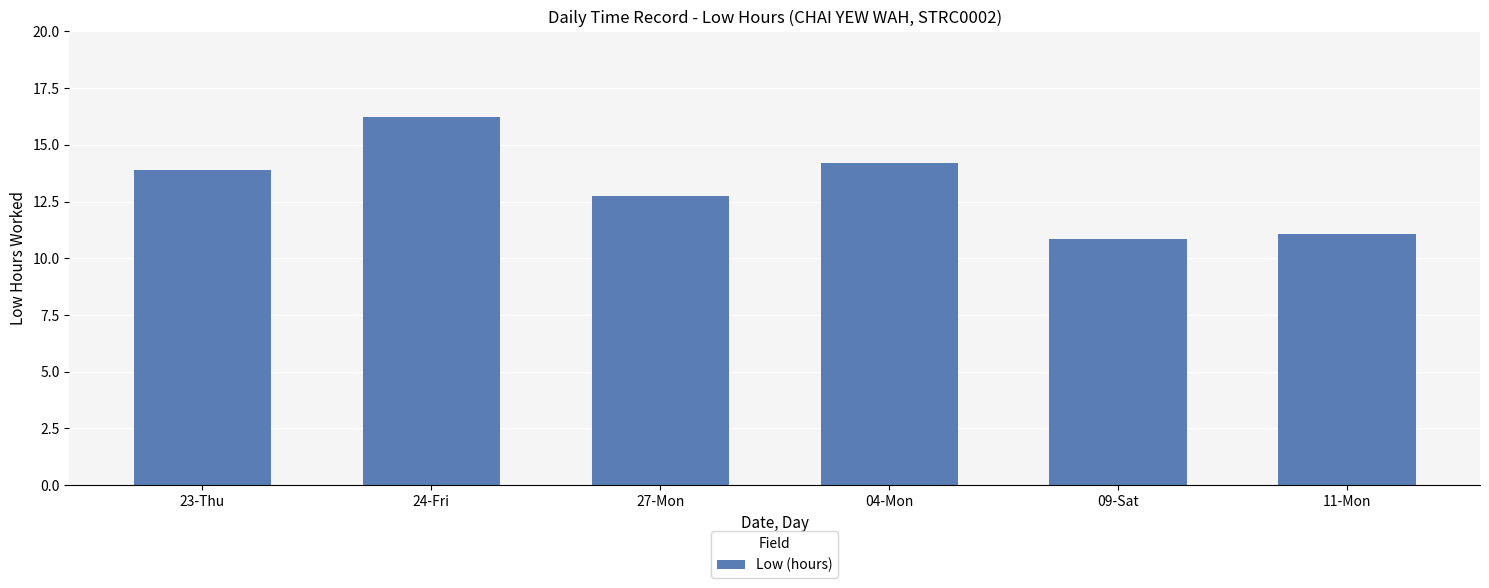

What is the label of the 4th bar from the right?

27-Mon